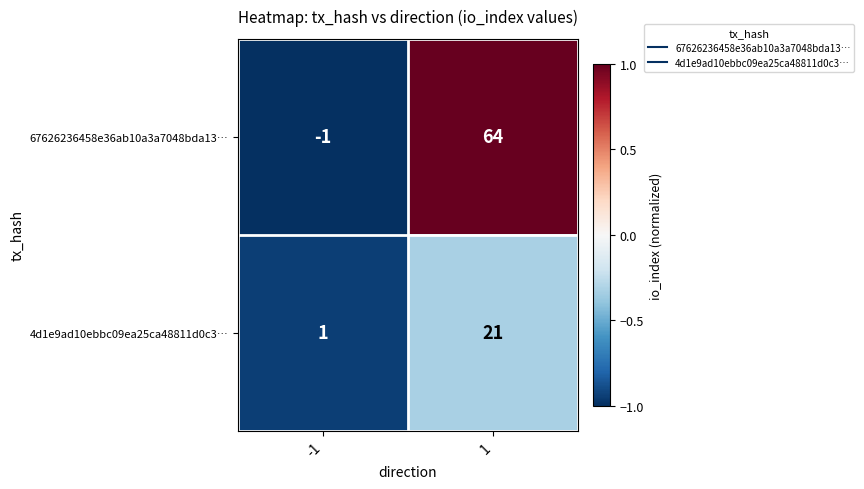

Which series changed the most between -1 and 1?

67626236458e36ab10a3a7048bda13…